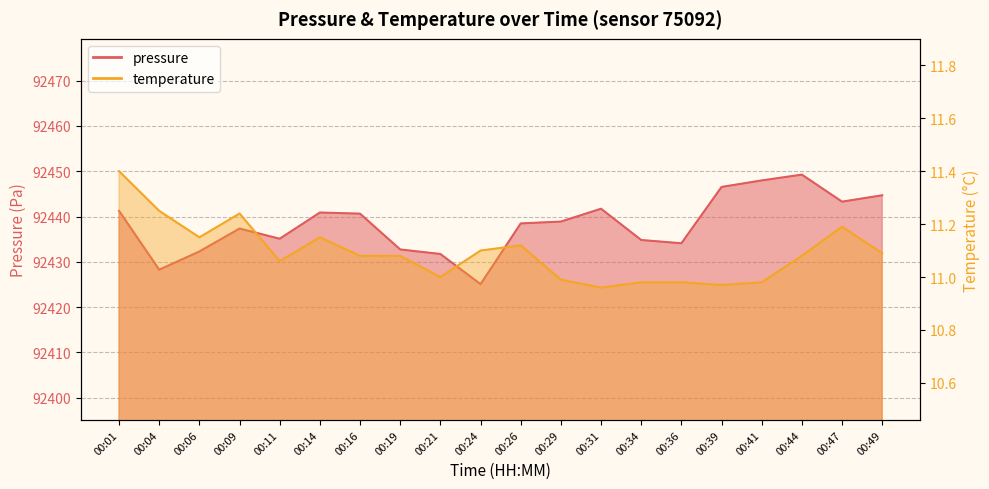

The temperature series shows 11.1 at 00:11. True or false?

True